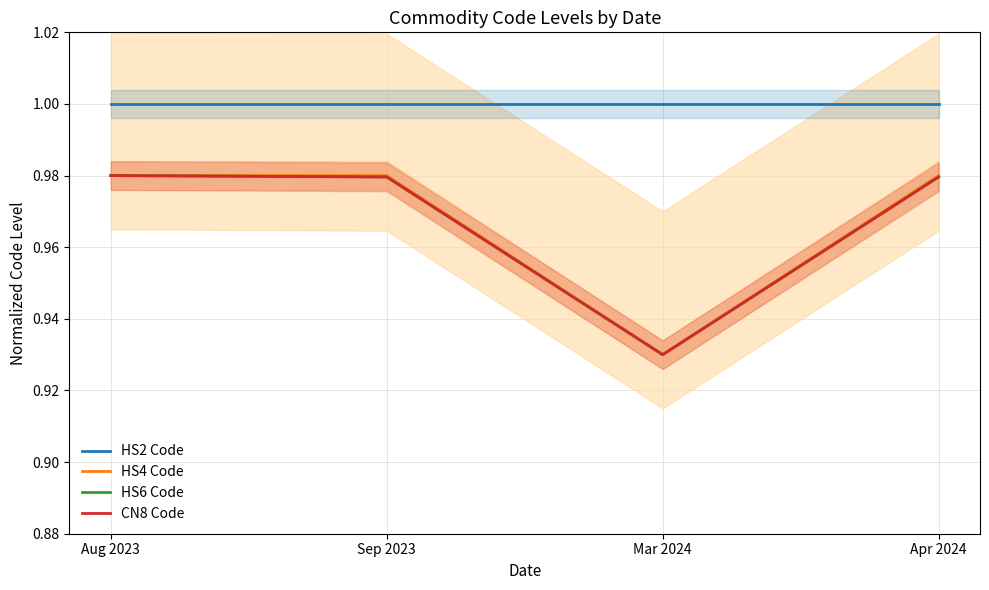

Does the chart display data point markers on the line(s)?

No